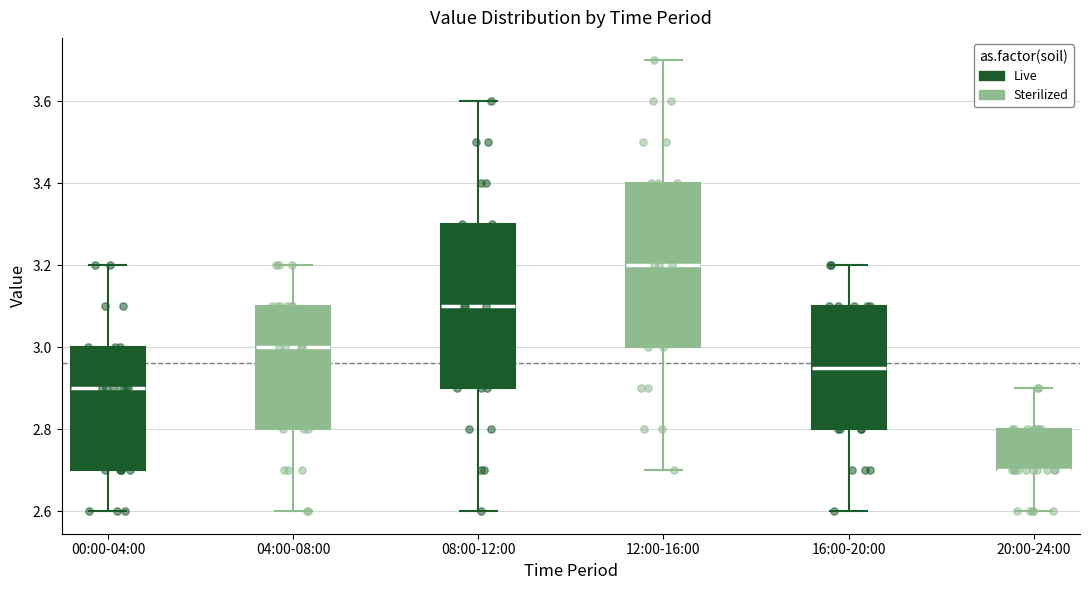

Reading left to right, transcribe this box plot: for each box, give where its median line is, the range the box spans, and where its two whiskers end, as read against the y-axis. The values are not printed on the chart, so give them approximately, as read against the axis.

00:00-04:00: median 2.90, box 2.70 to 3.00, whiskers 2.60 to 3.20
04:00-08:00: median 3.00, box 2.80 to 3.10, whiskers 2.60 to 3.20
08:00-12:00: median 3.10, box 2.90 to 3.30, whiskers 2.60 to 3.60
12:00-16:00: median 3.20, box 3.00 to 3.40, whiskers 2.70 to 3.70
16:00-20:00: median 2.96, box 2.80 to 3.10, whiskers 2.60 to 3.20
20:00-24:00: median 2.70 (drawn on the box's lower edge), box 2.70 to 2.80, whiskers 2.60 to 2.90